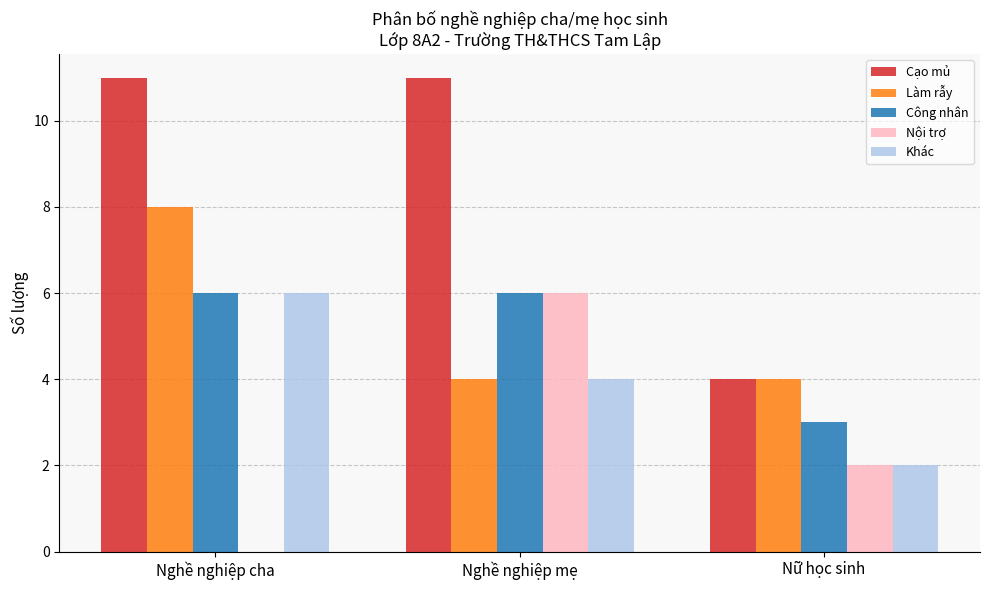

What value does the Khác series have at Nghề nghiệp mẹ?

4